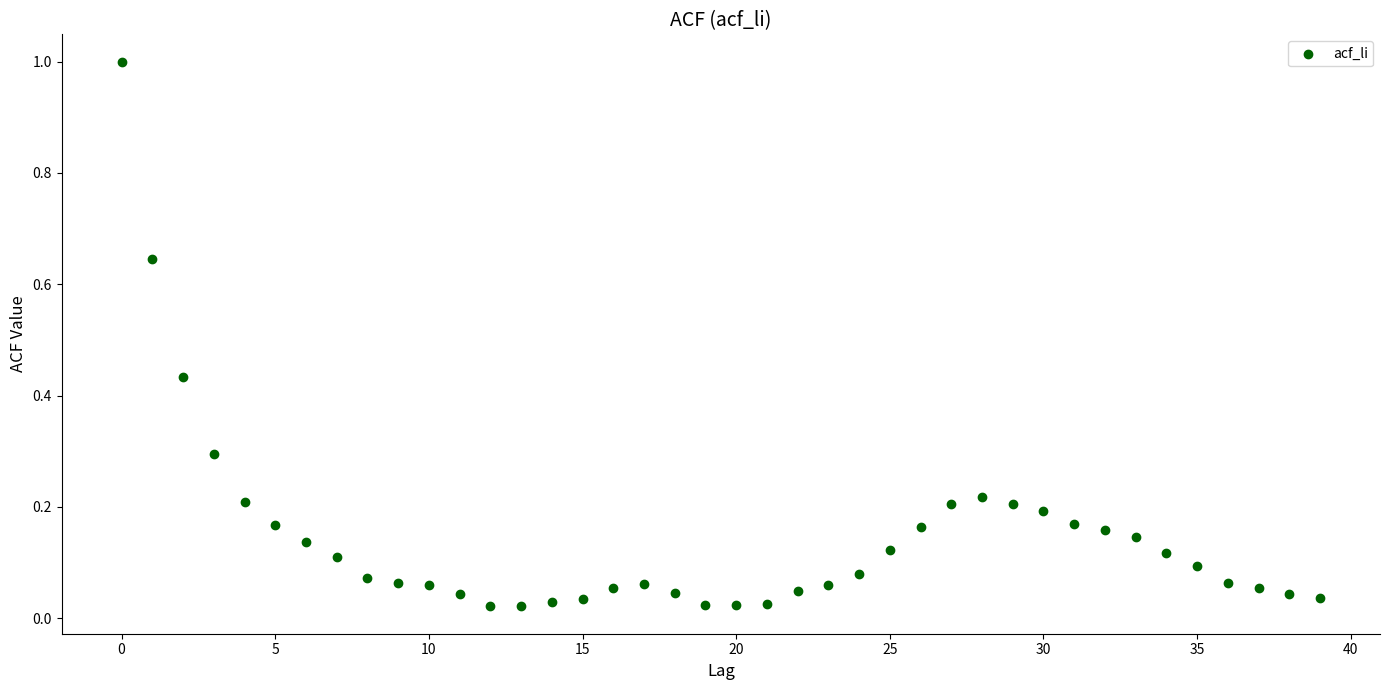

What is the range of Y values (max minus min)?

1.0